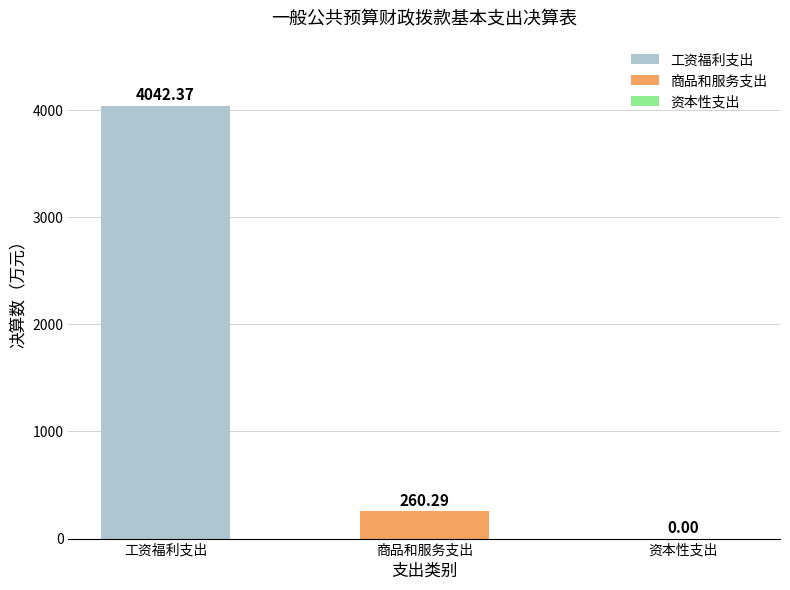

Where does the data first go above 260?

工资福利支出